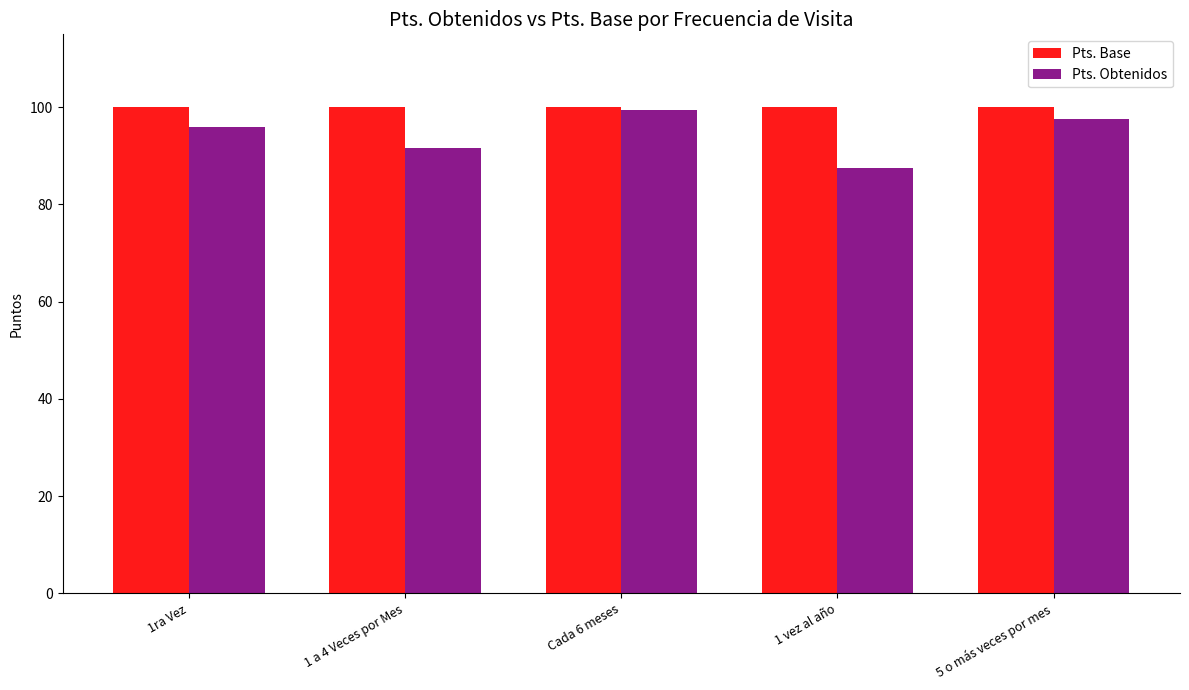

How many bars are there in each group?

2